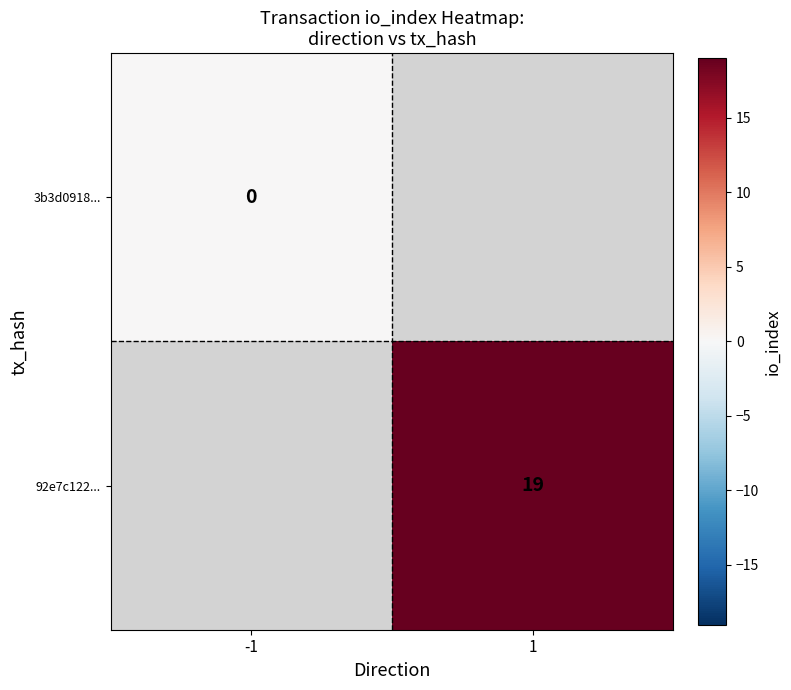

Which has a higher value, 1 or -1?

1